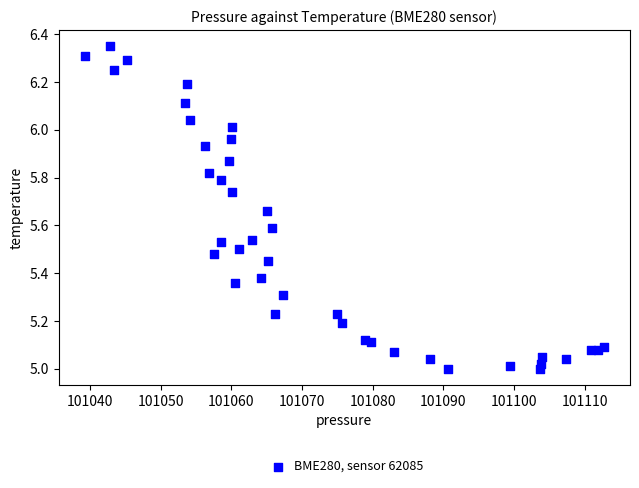

What is the range of X values (max minus min)?

73.5